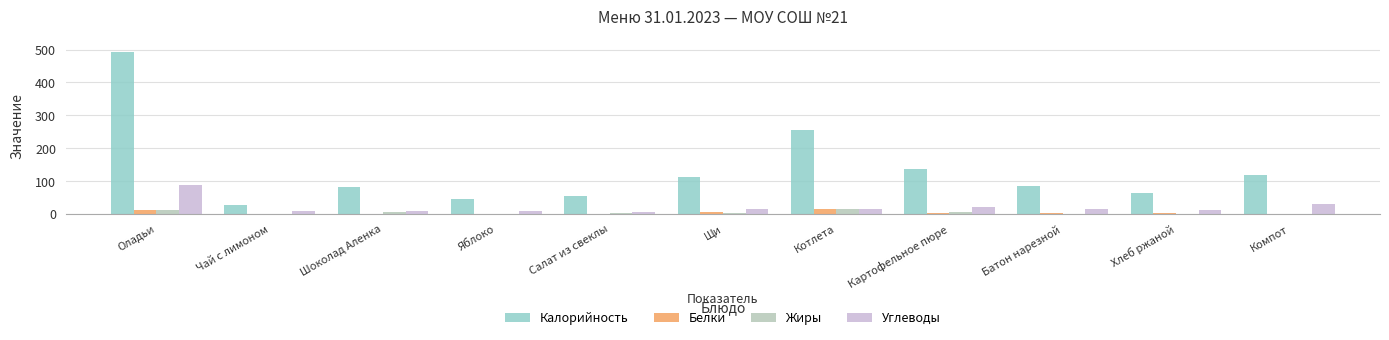

Count the number of categories in the chart.

11